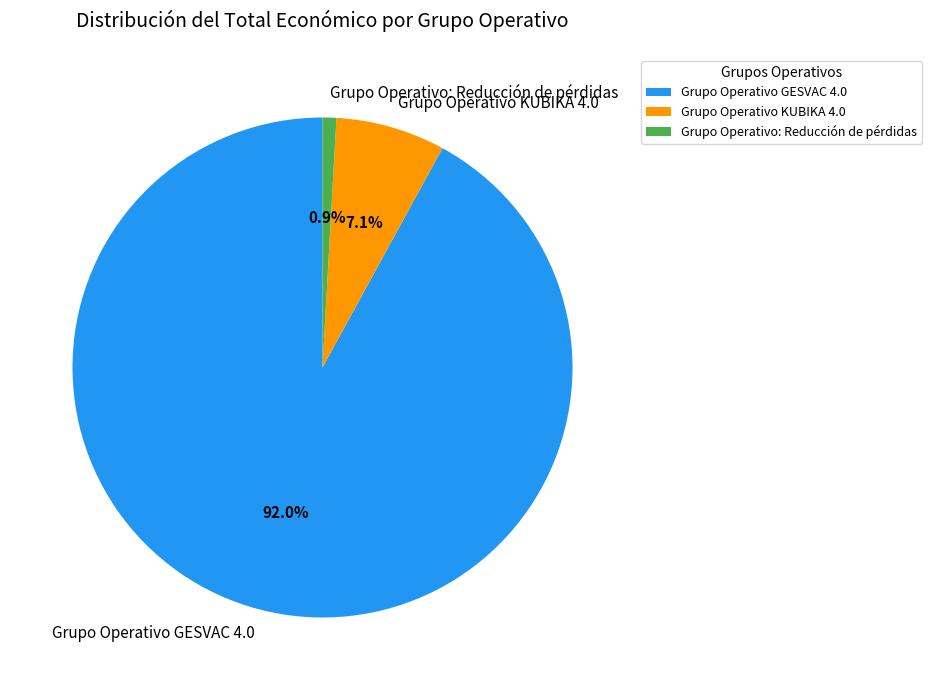

Rank the categories by value from highest to lowest.

Grupo Operativo GESVAC 4.0, Grupo Operativo KUBIKA 4.0, Grupo Operativo: Reducción de pérdidas